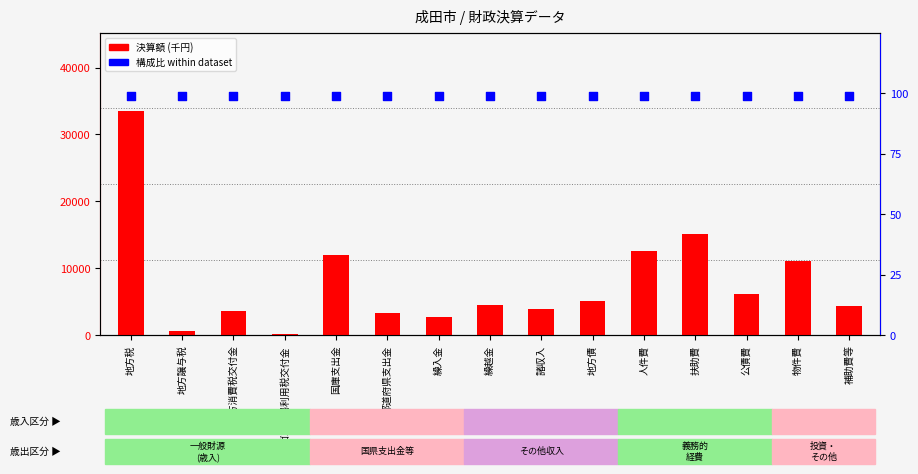

Is the value of 構成比 within the dataset at 諸収入 greater than the value of 決算額 (千円) at 扶助費?

No